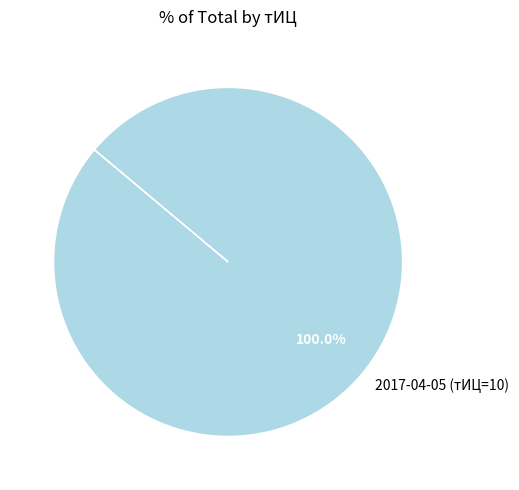

Which slice represents more than half of the pie?

2017-04-05 (тИЦ=10)